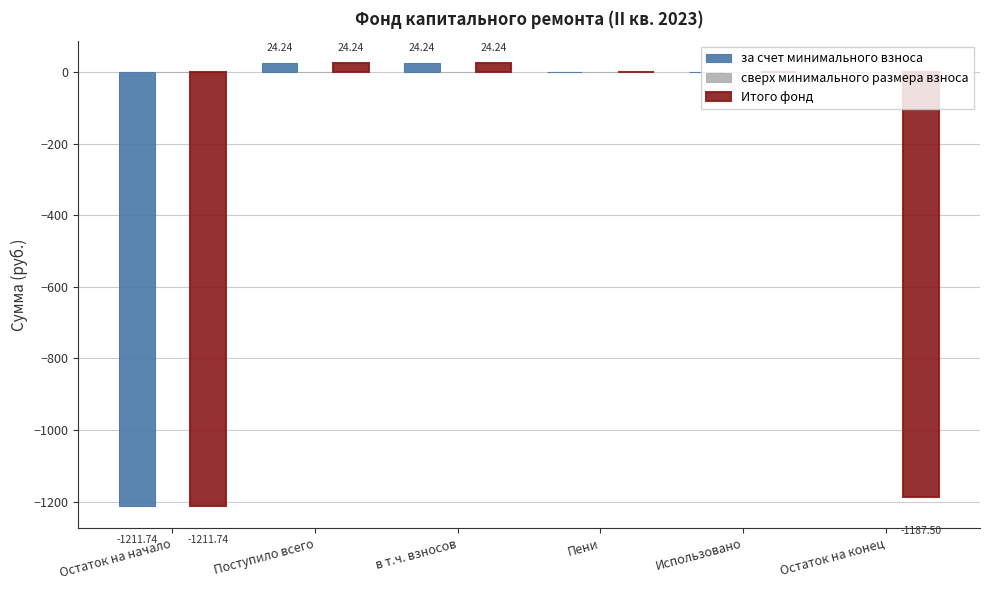

Which series has the largest total across all categories?

за счет минимального взноса